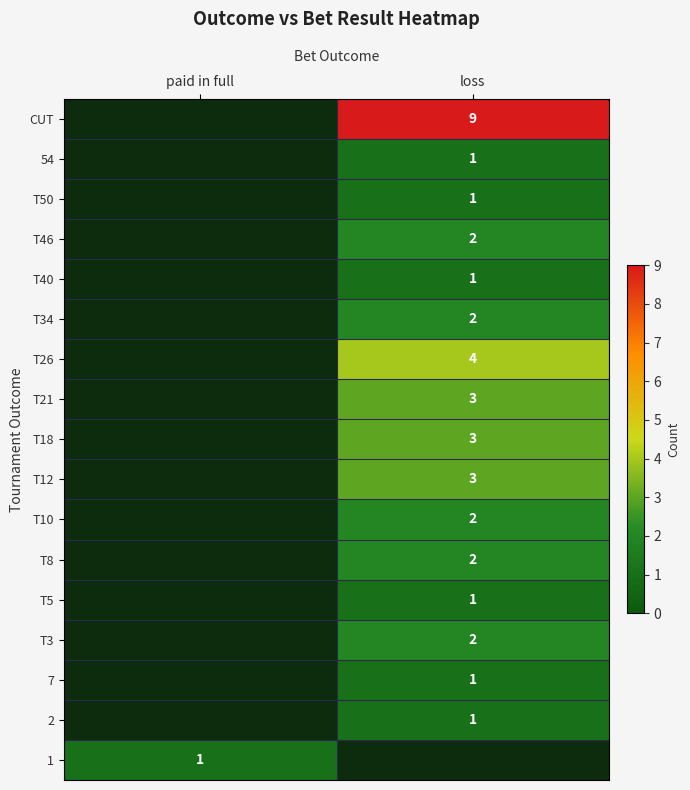

True or false: 2 has a value of 1 at loss.

True